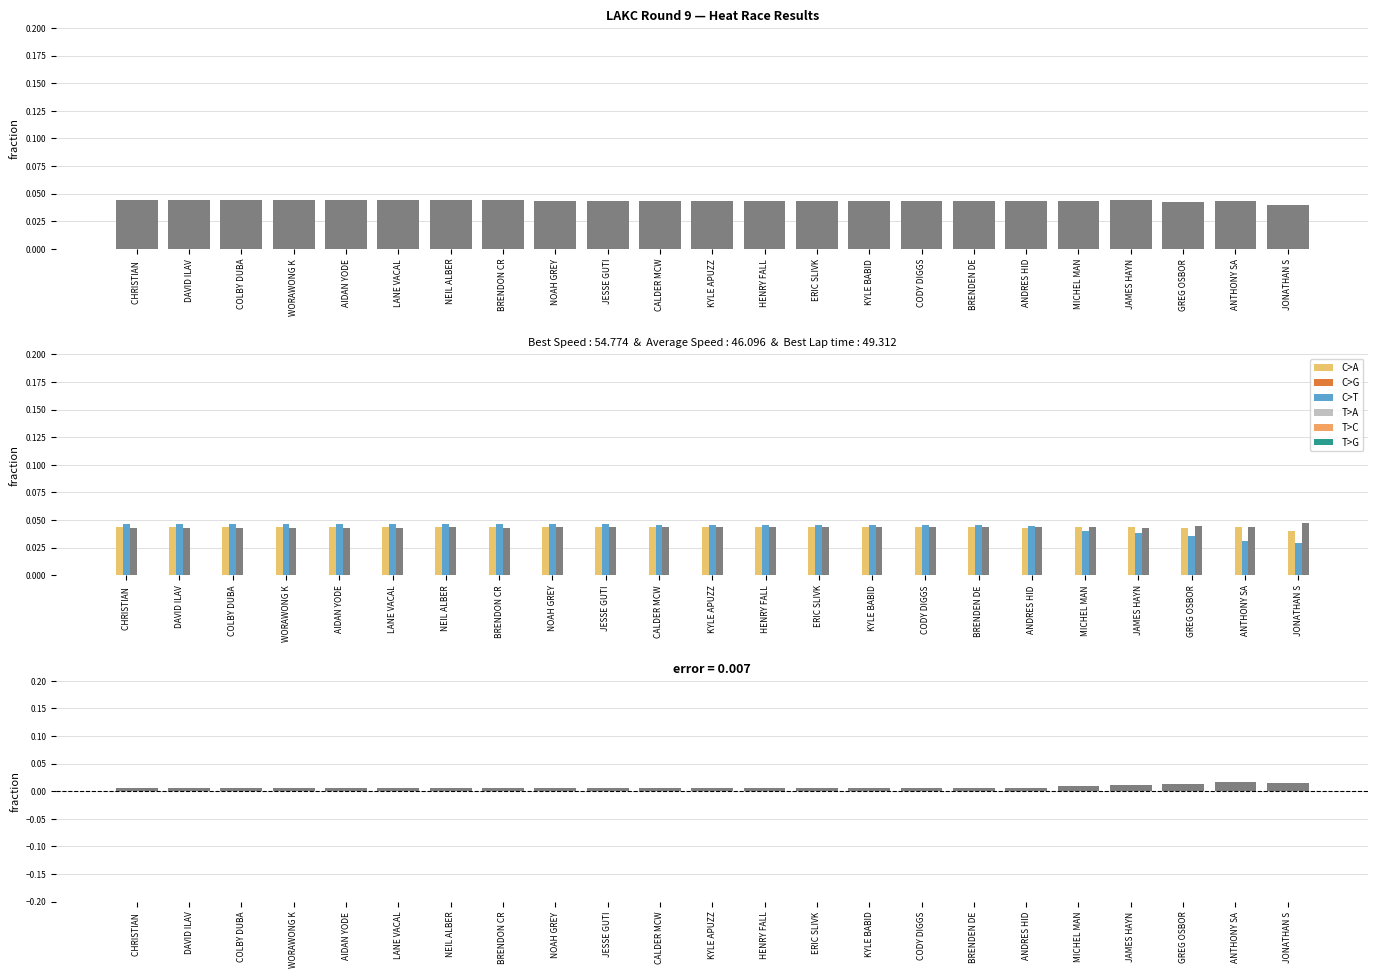

The Best Speed series shows 0.0 at HENRY FALL. True or false?

True